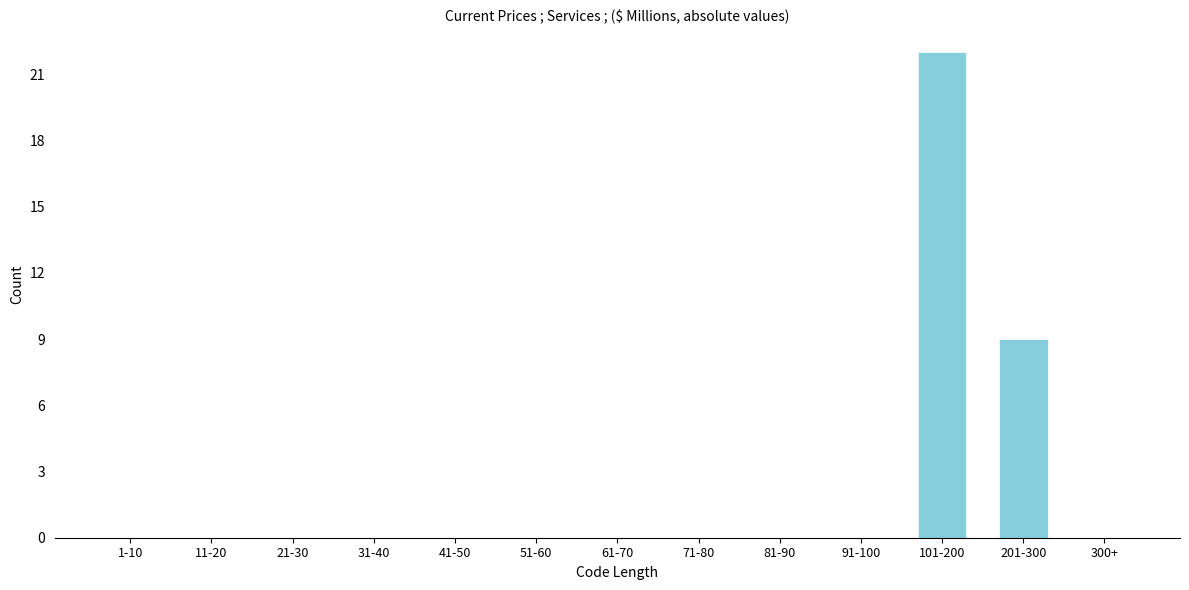

Reading left to right, transcribe all the data shown in this chart.

1-10=0	11-20=0	21-30=0	31-40=0	41-50=0	51-60=0	61-70=0	71-80=0	81-90=0	91-100=0	101-200=22	201-300=9	300+=0